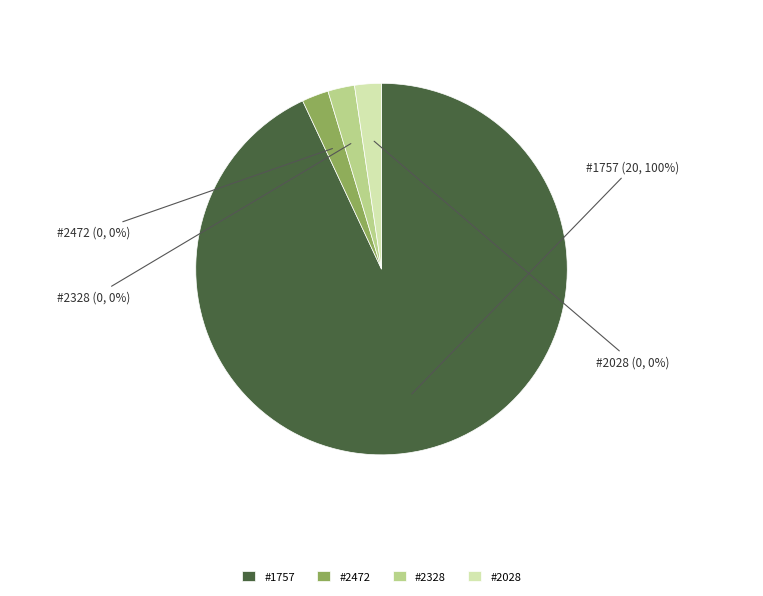

Which slice is the largest?

1757